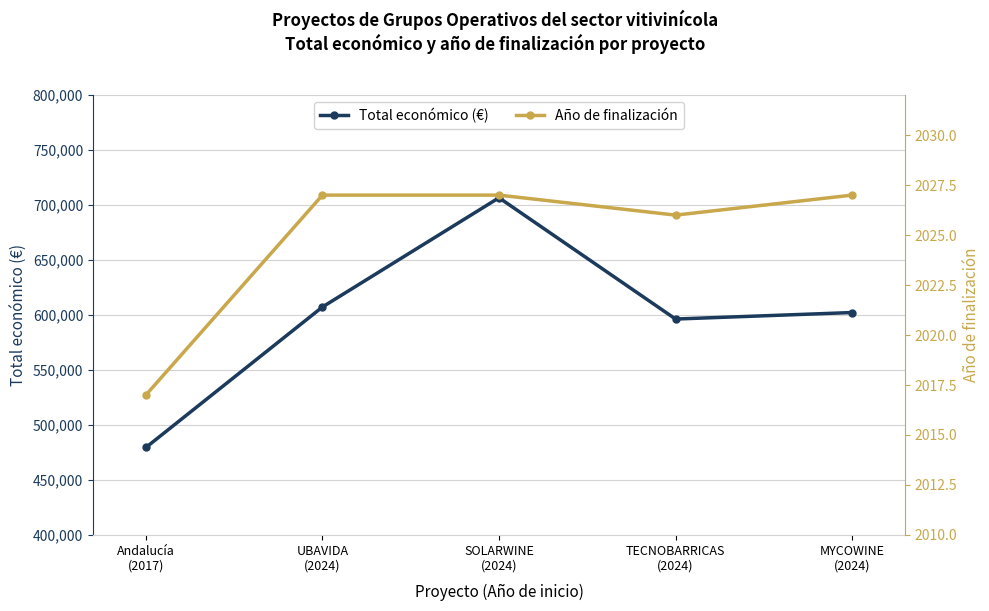

What is the difference between the maximum and minimum values in the Total económico (€) series?

227152.0